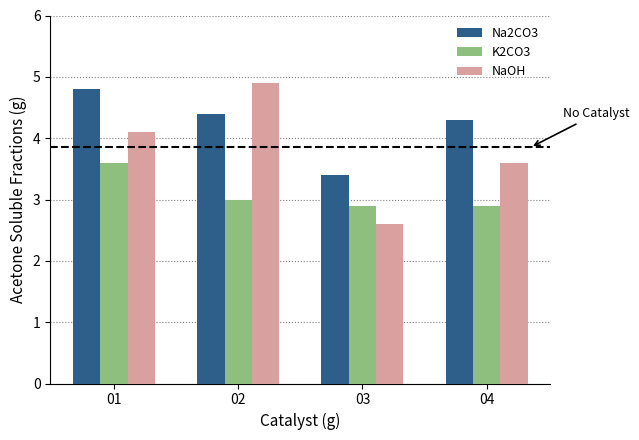

What is the value of the Na2CO3 bar at the 4th from the left?

4.3